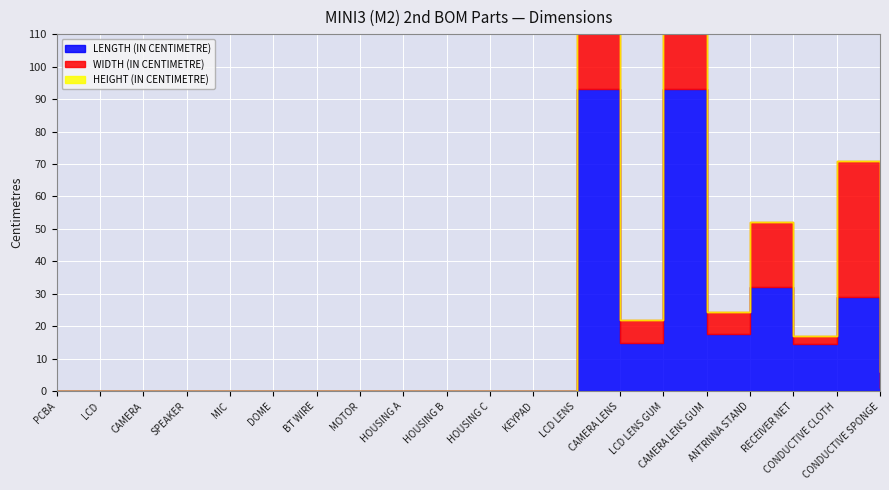

What is the sum of all WIDTH (IN CENTIMETRE) values?

162.5